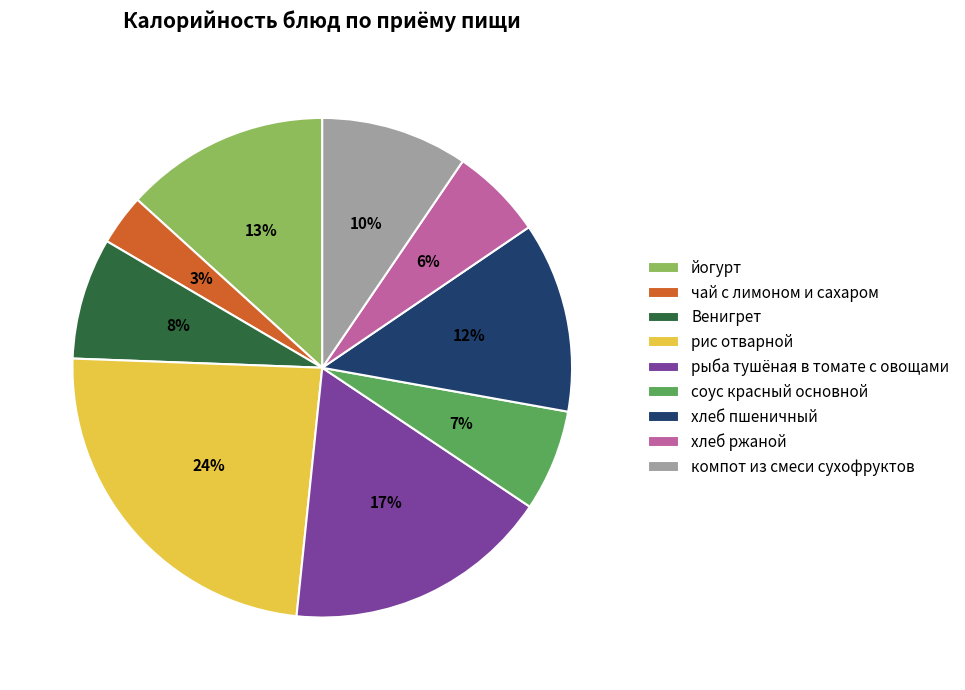

To the nearest percent, what is the difference between the largest and smallest slice percentages?

21%